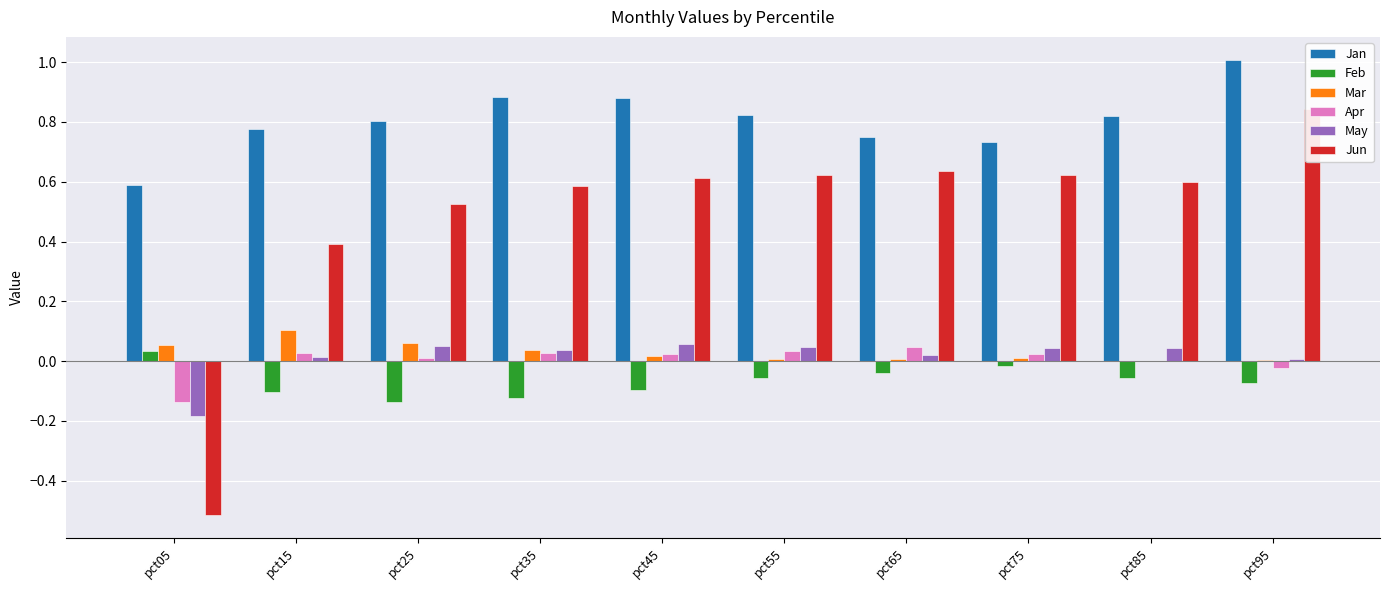

How many bars are there in each group?

6